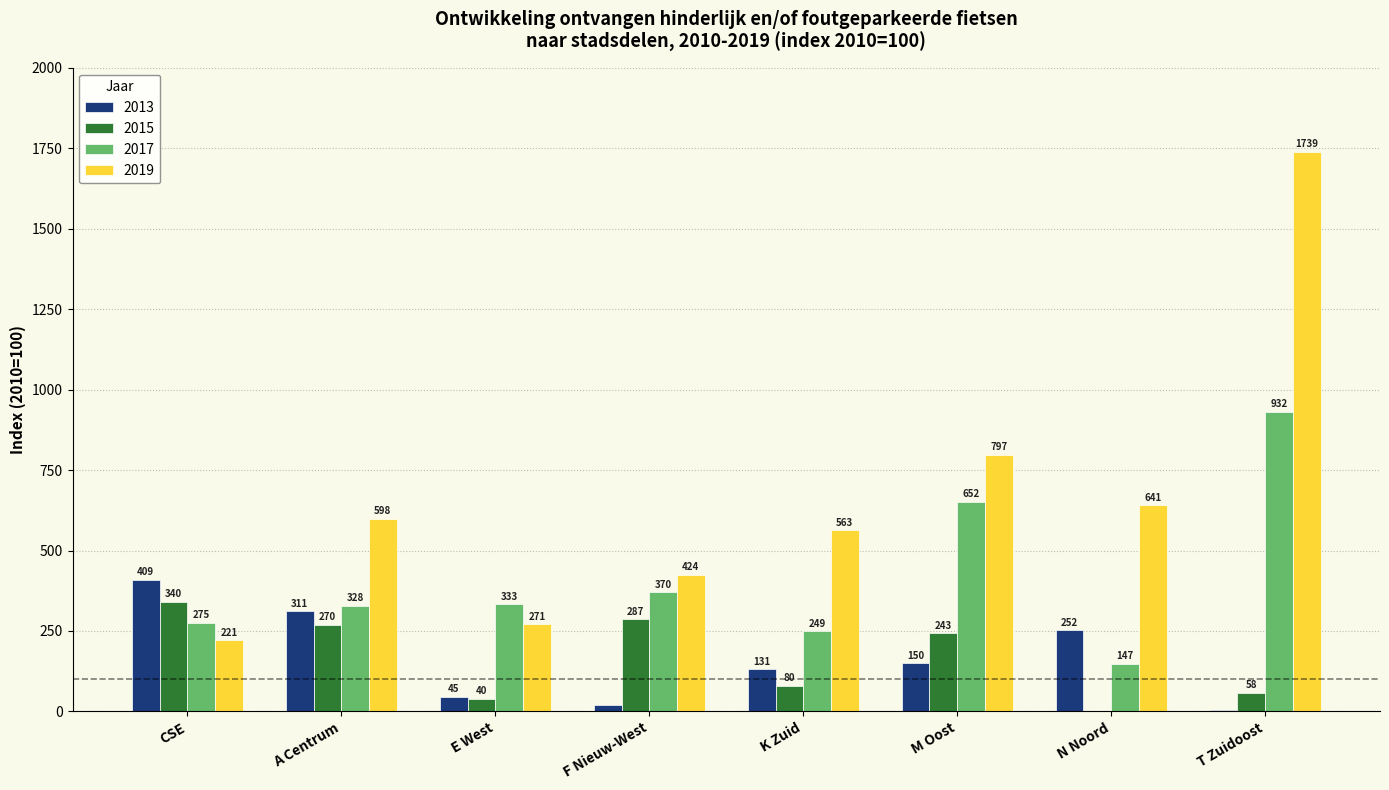

What are all the series names shown in the legend?

2013, 2015, 2017, 2019